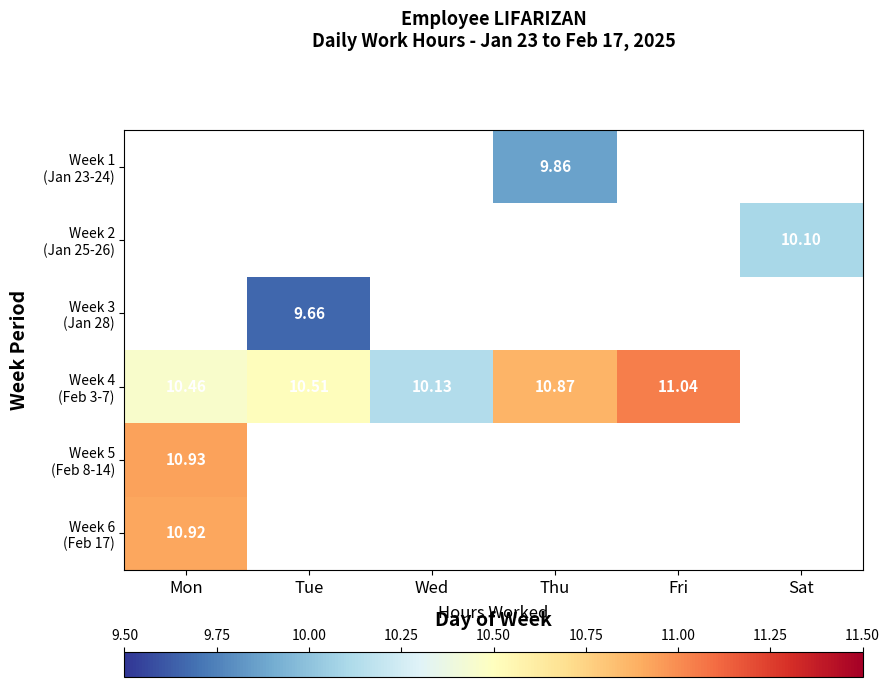

At which label does Week 5 (Feb 8-14) reach its minimum?

Mon